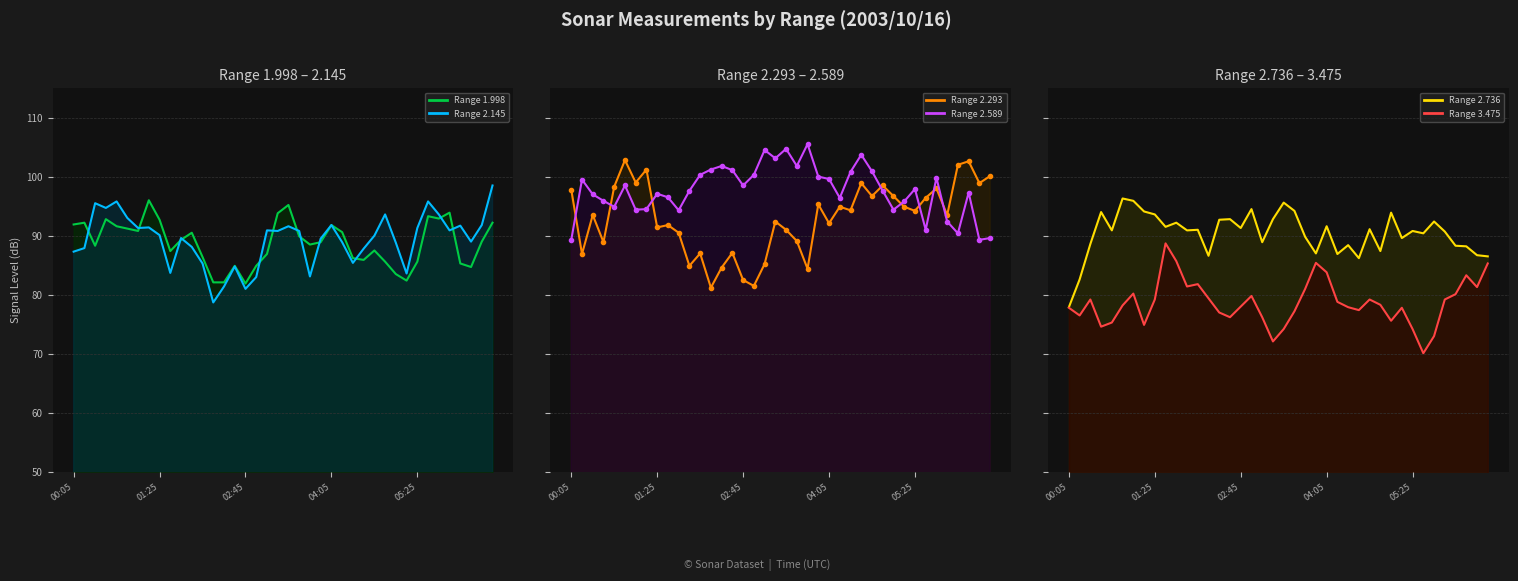

What is the difference between the highest and lowest values at 5?

24.6